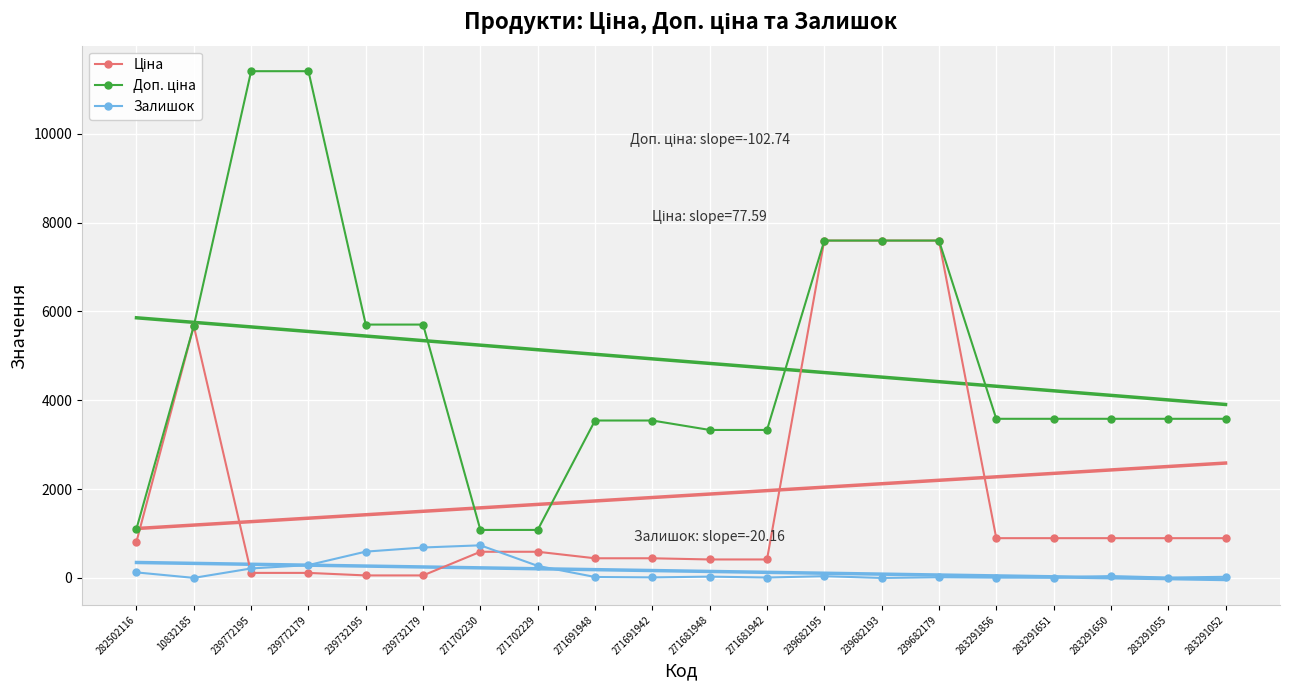

At which category does the chart reach its minimum across all series?

239682193